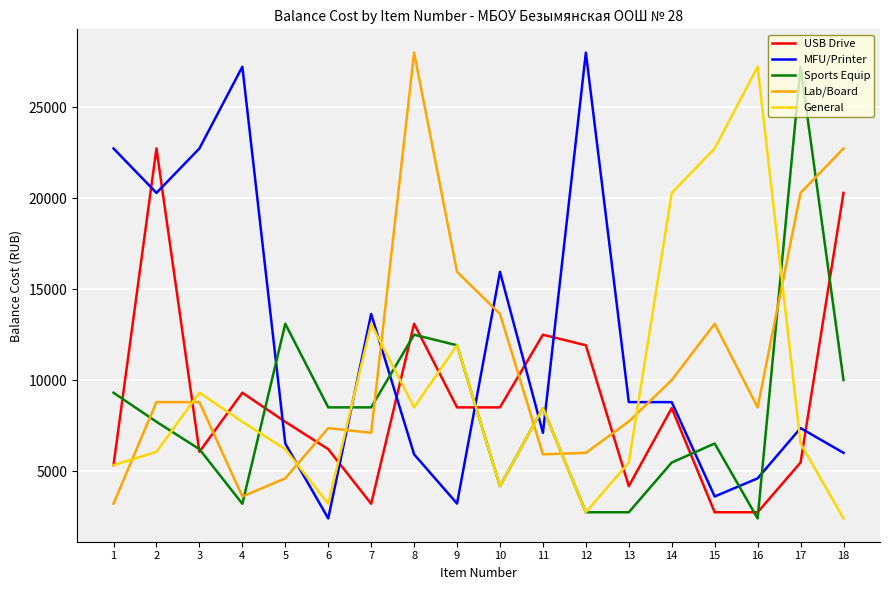

What is the smallest value displayed?

2394.0